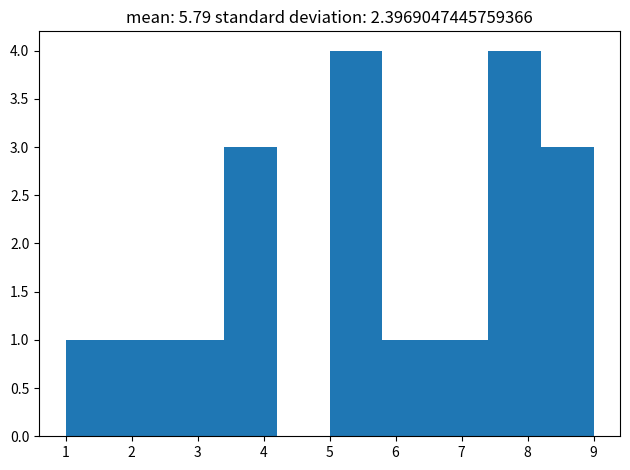

How tall is the bar that spans 1.8 to 2.6 on the x-axis? The values are not printed on the chart, so give them approximately, as read against the axis.

1